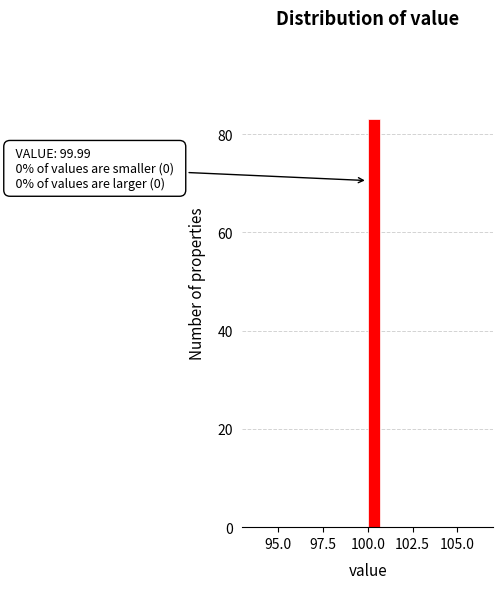

Read against the x-axis, roughly where is the centre of the tallest bar?

100.5